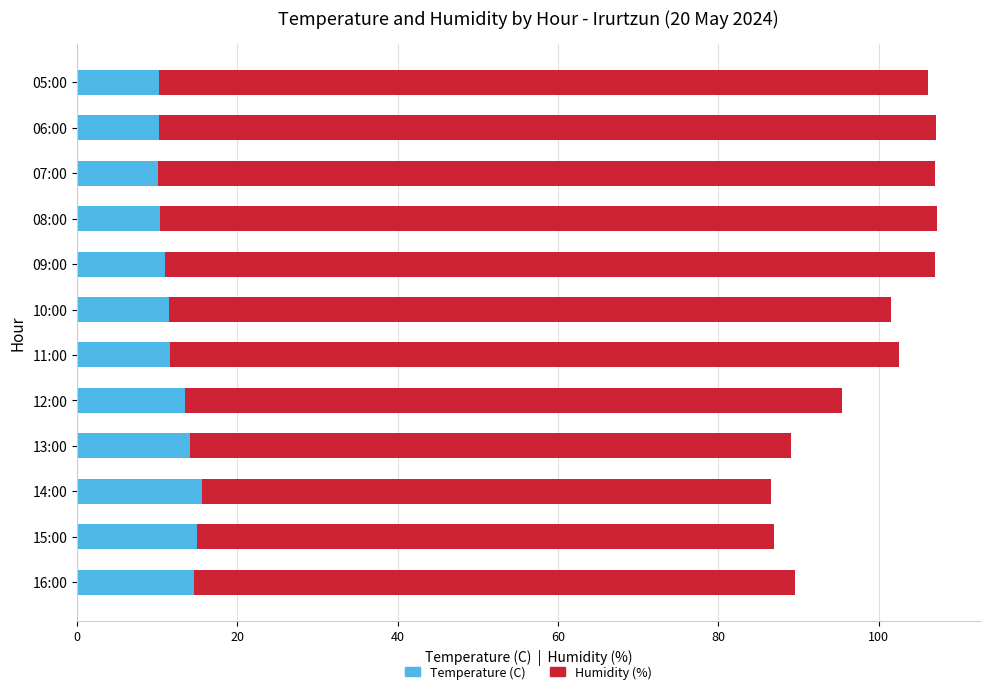

The Temperature (C) series shows 16.0 at 10:00. True or false?

False